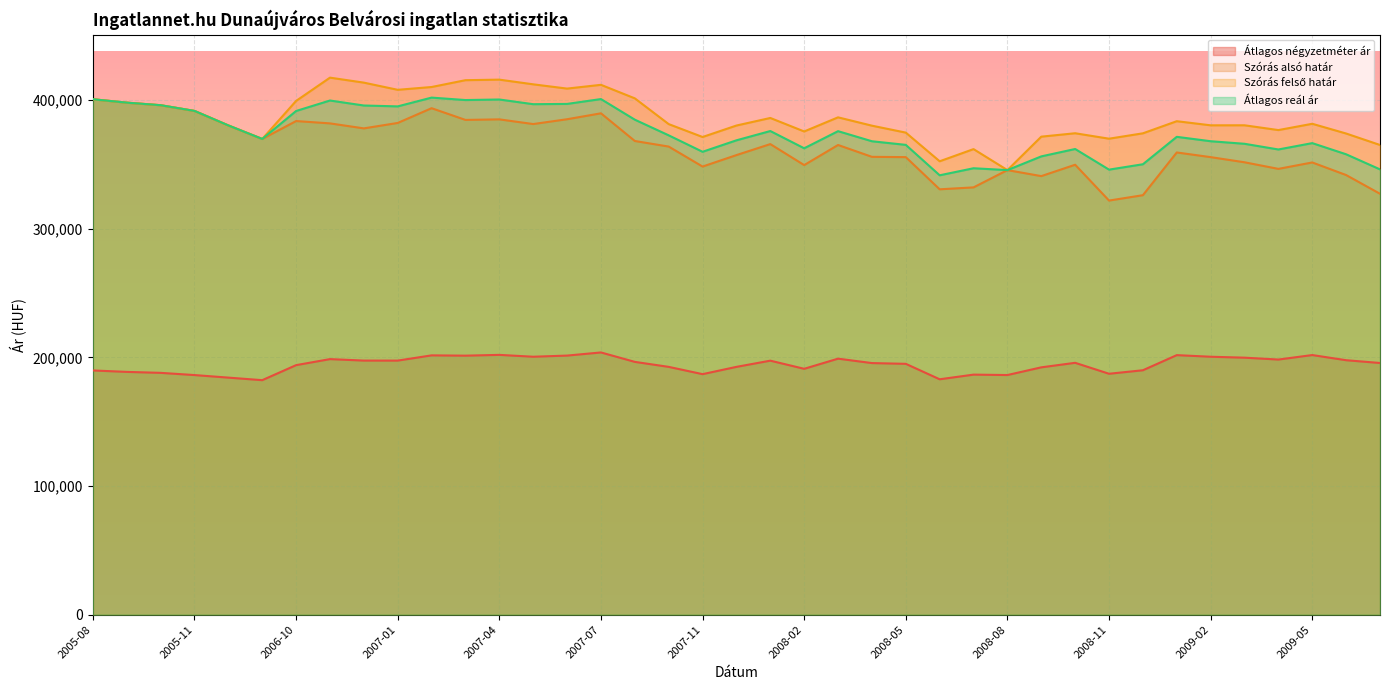

How many categories are shown in the chart?

39